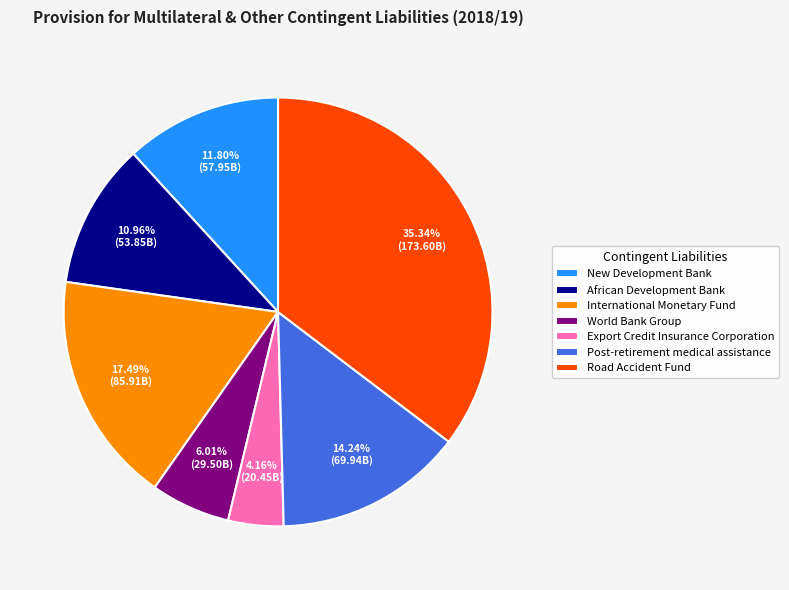

Does New Development Bank represent more than half of the total?

No